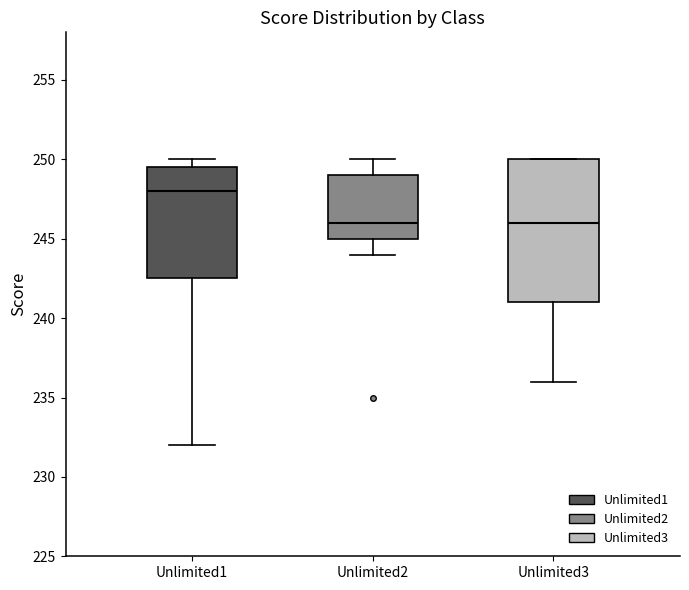

Reading left to right, transcribe this box plot: for each box, give where its median line is, the range the box spans, and where its two whiskers end, as read against the y-axis. The values are not printed on the chart, so give them approximately, as read against the axis.

Unlimited1: median 248.0, box 242.5 to 249.5, whiskers 232.0 to 250.0
Unlimited2: median 246.0, box 245.0 to 249.0, whiskers 244.0 to 250.0
Unlimited3: median 246.0, box 241.0 to 250.0, whiskers 236.0 to 250.0